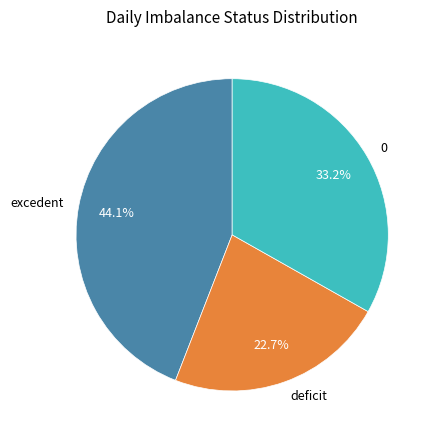

True or false: deficit accounts for 12% of the total.

False